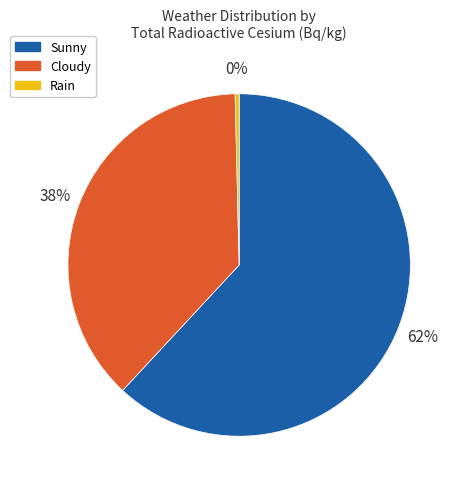

Is there any slice that represents more than half of the pie?

Yes